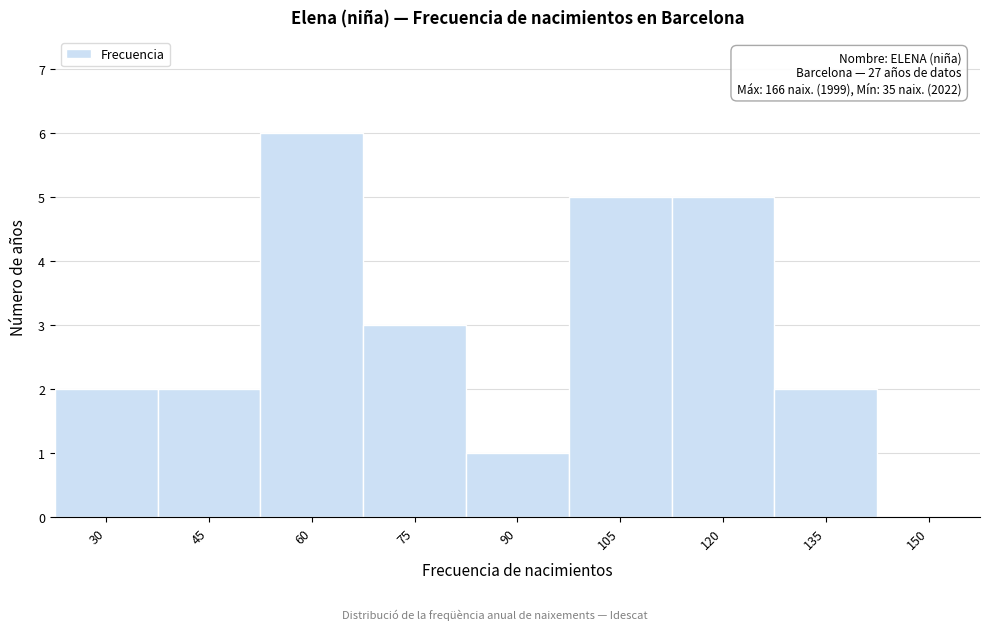

Reading left to right, what are all the values shown in this chart?

30=2	45=2	60=6	75=3	90=1	105=5	120=5	135=2	150=0